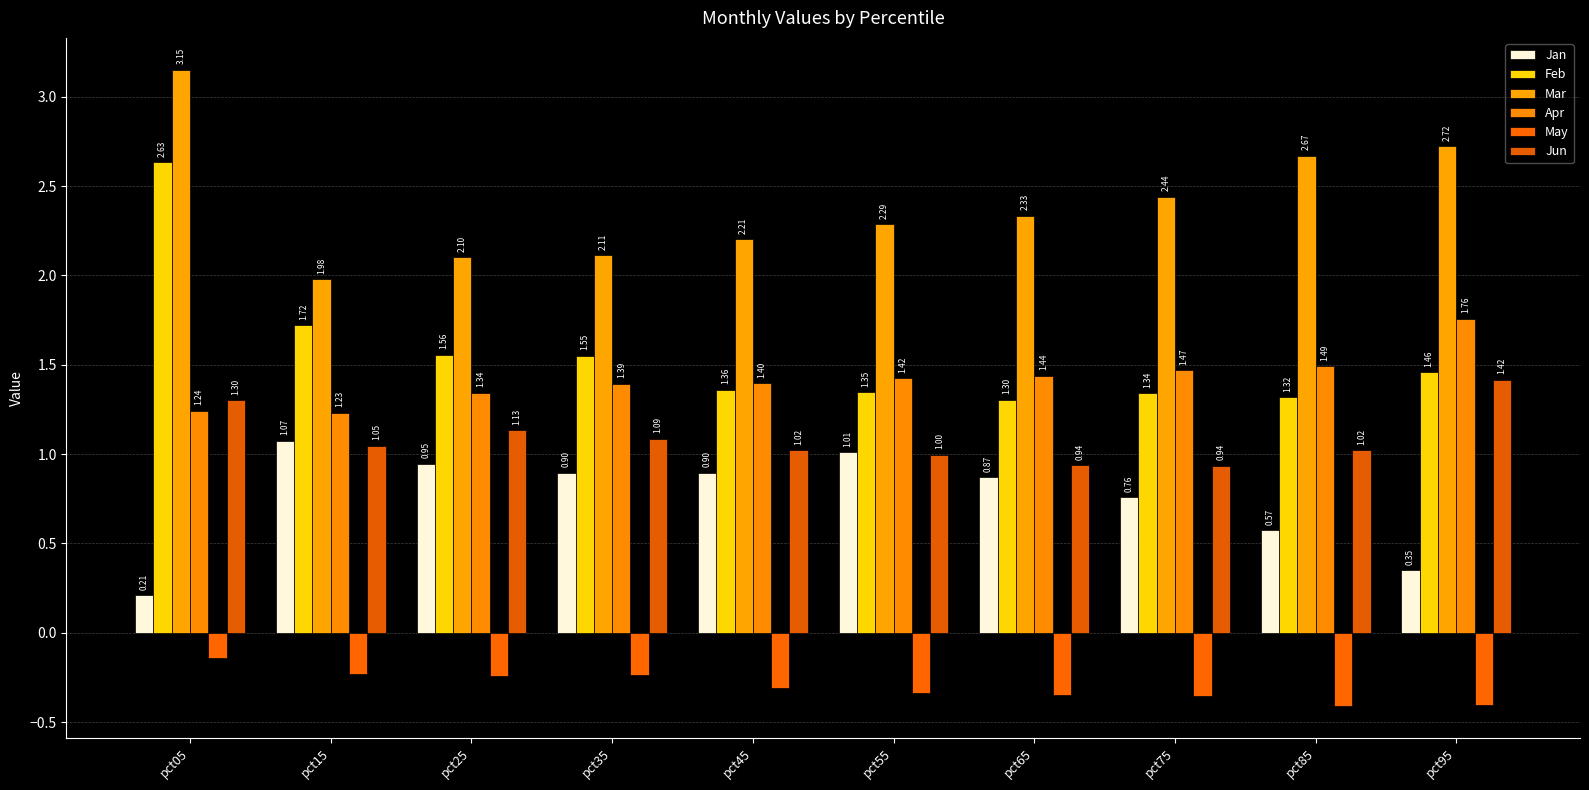

Where is Apr nearest to the value 1?

pct15